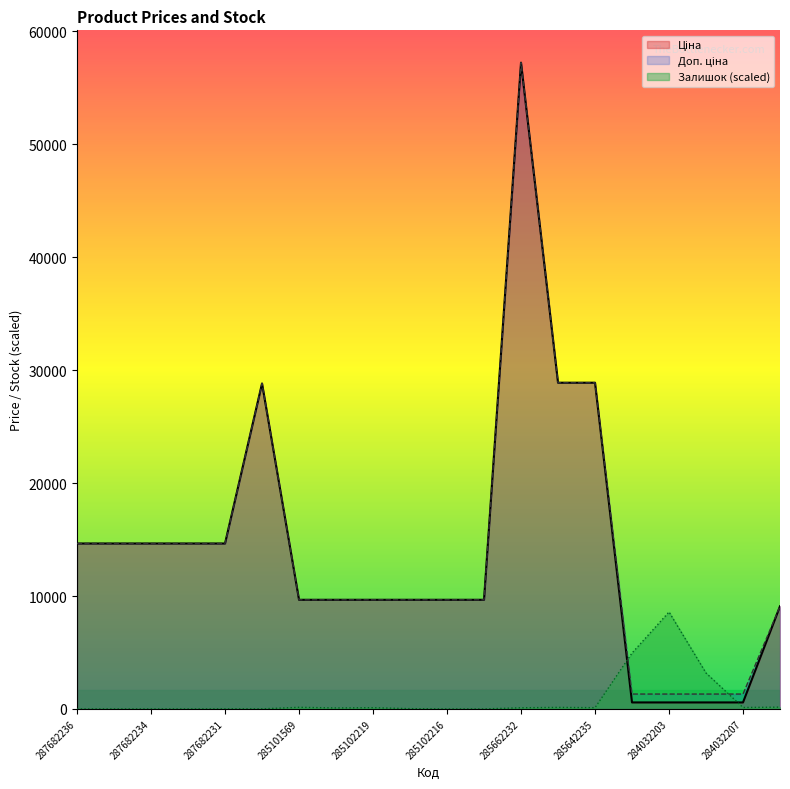

What is the value of the Залишок point at the 8th from the left?

86.6